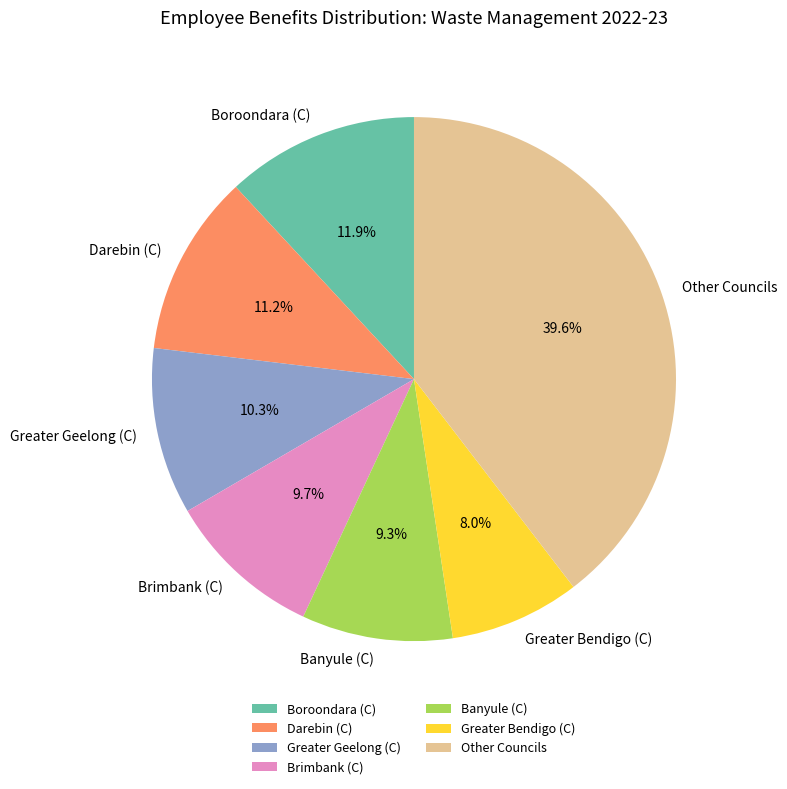

Which slice is the smallest?

Greater Bendigo (C)